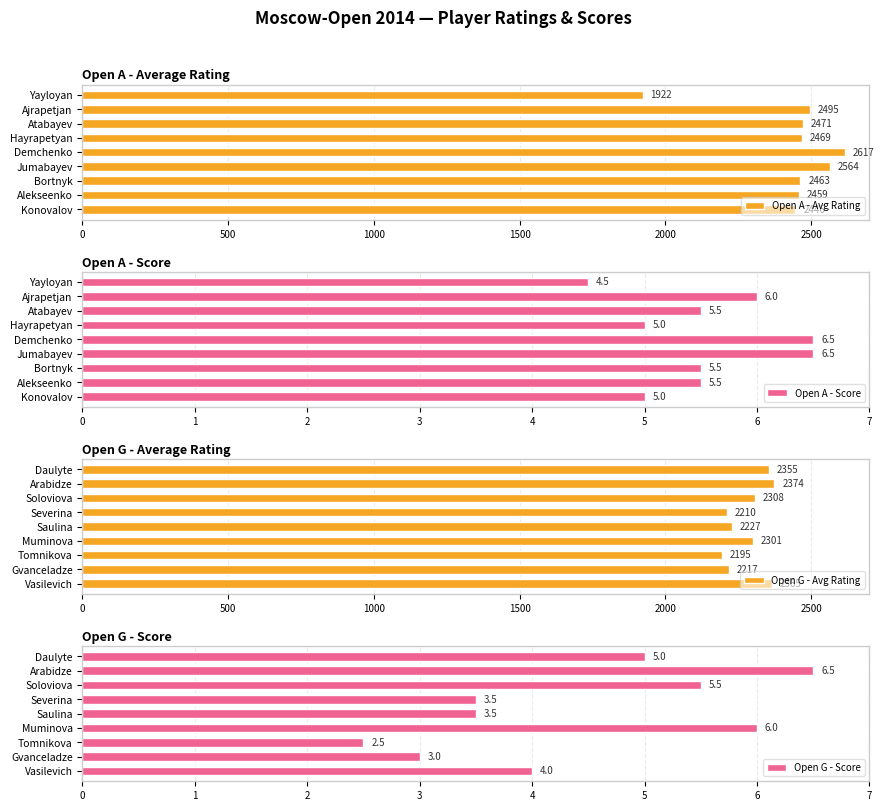

Is it true that Open G - Score equals 0.6 at Tomnikova?

False